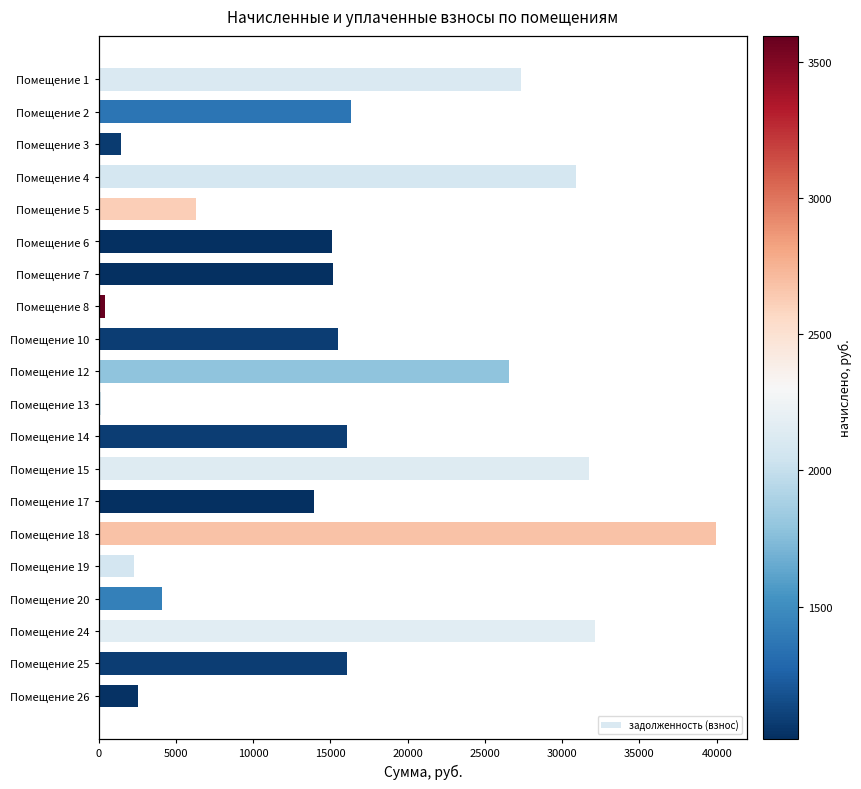

How many bars are there in total?

20